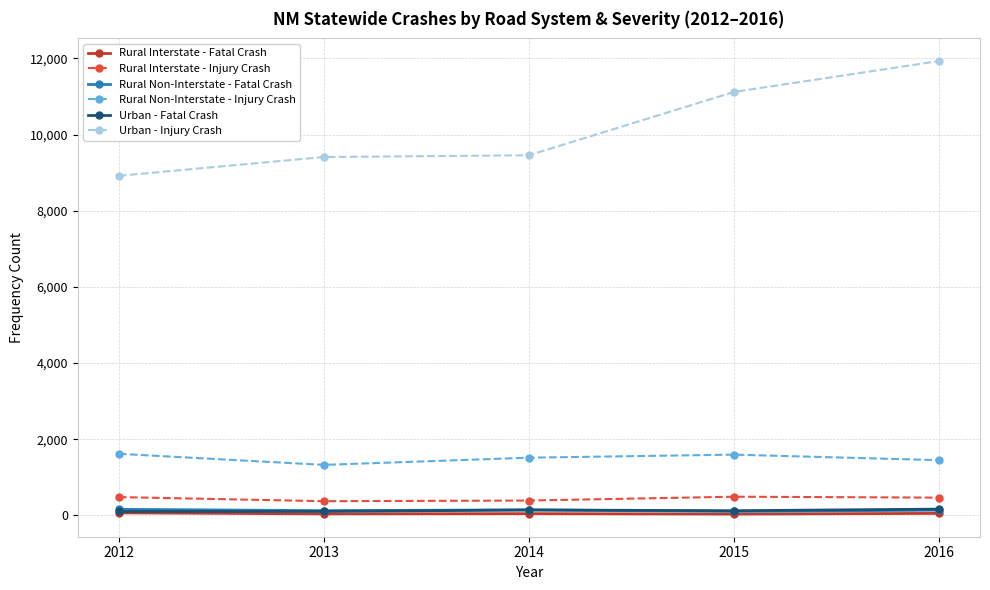

What is the difference between the second highest and second lowest values in the Rural Non-Interstate - Fatal Crash series?

20